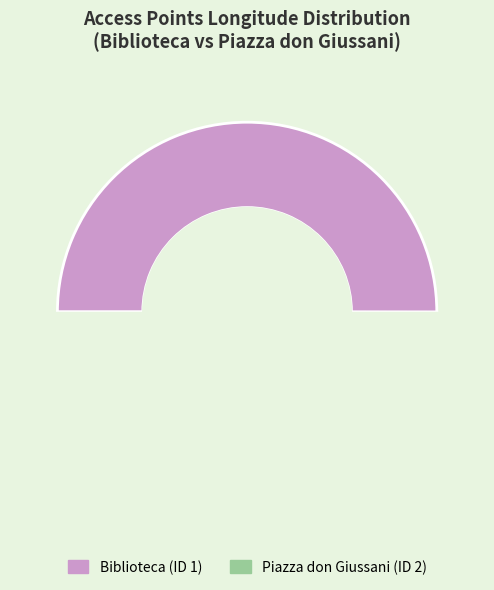

To the nearest percent, what is the average slice percentage?

50%